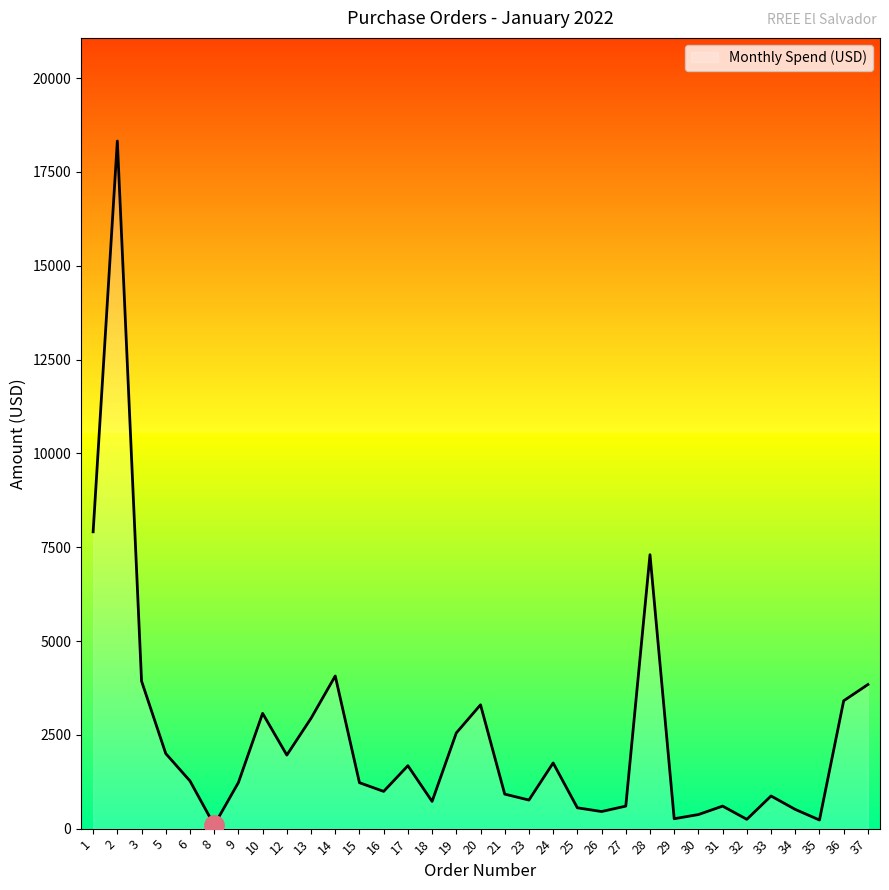

Where is the first local maximum?

2